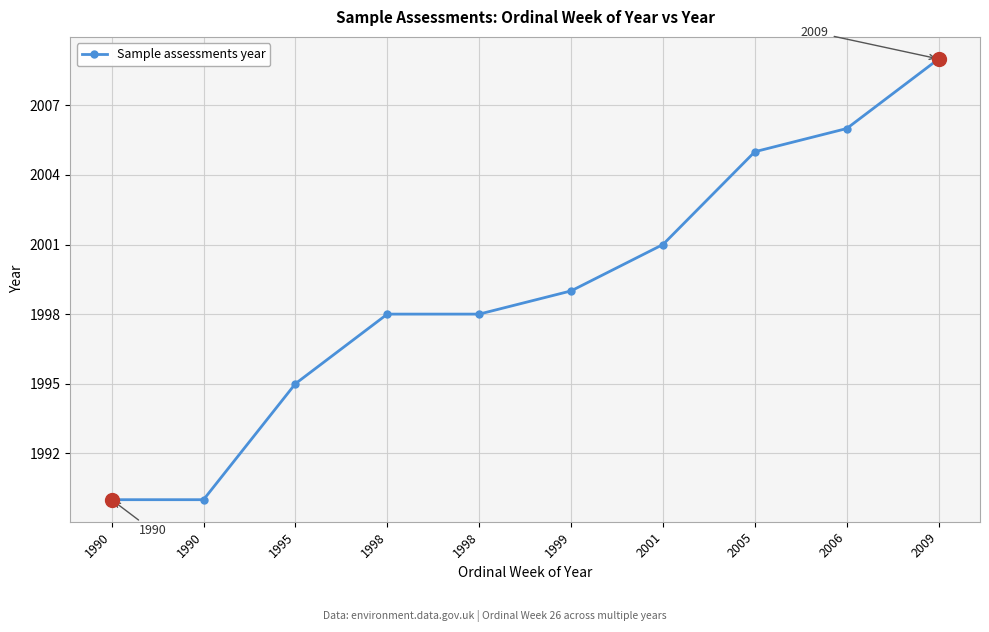

Reading left to right, what are all the values shown in this chart?

1990=1990	1990=1990	1995=1995	1998=1998	1998=1998	1999=1999	2001=2001	2005=2005	2006=2006	2009=2009